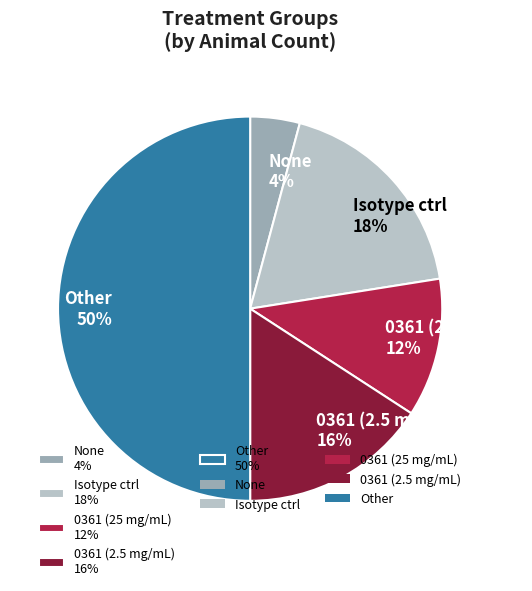

What percentage is the None slice, to the nearest percent?

4%